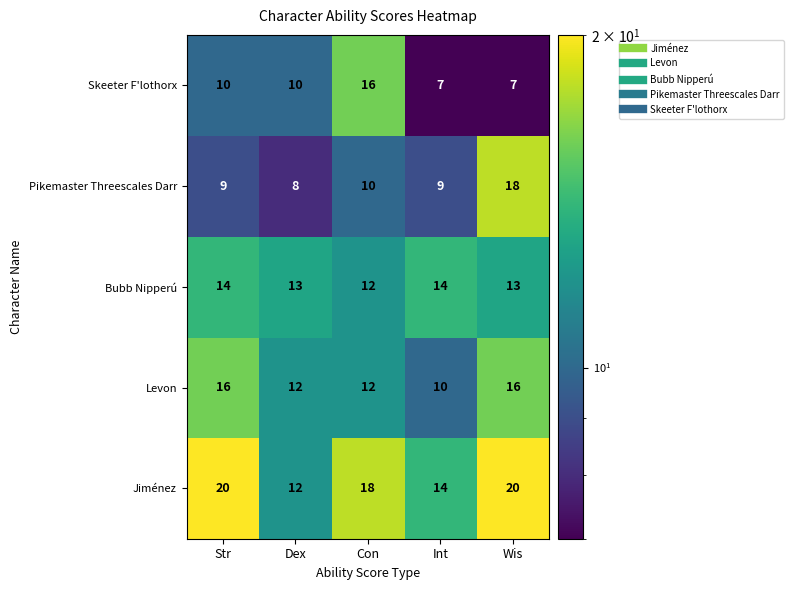

What is the highest value of the Levon series?

16